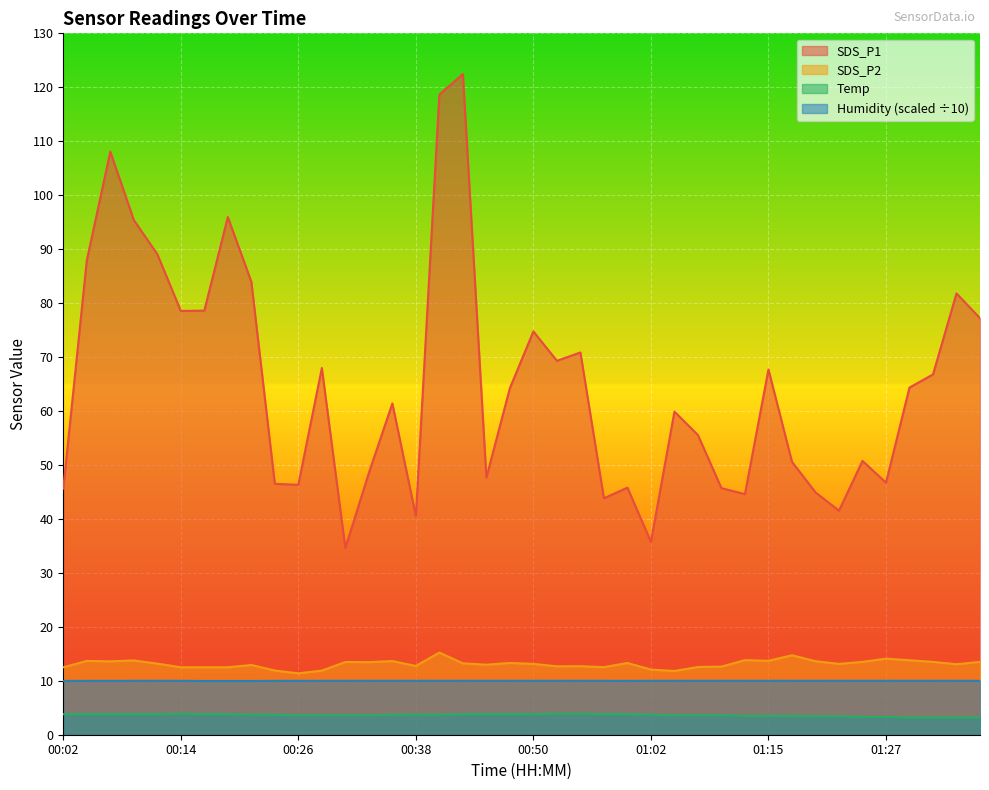

What is the total value across all series at 01:05?

85.3